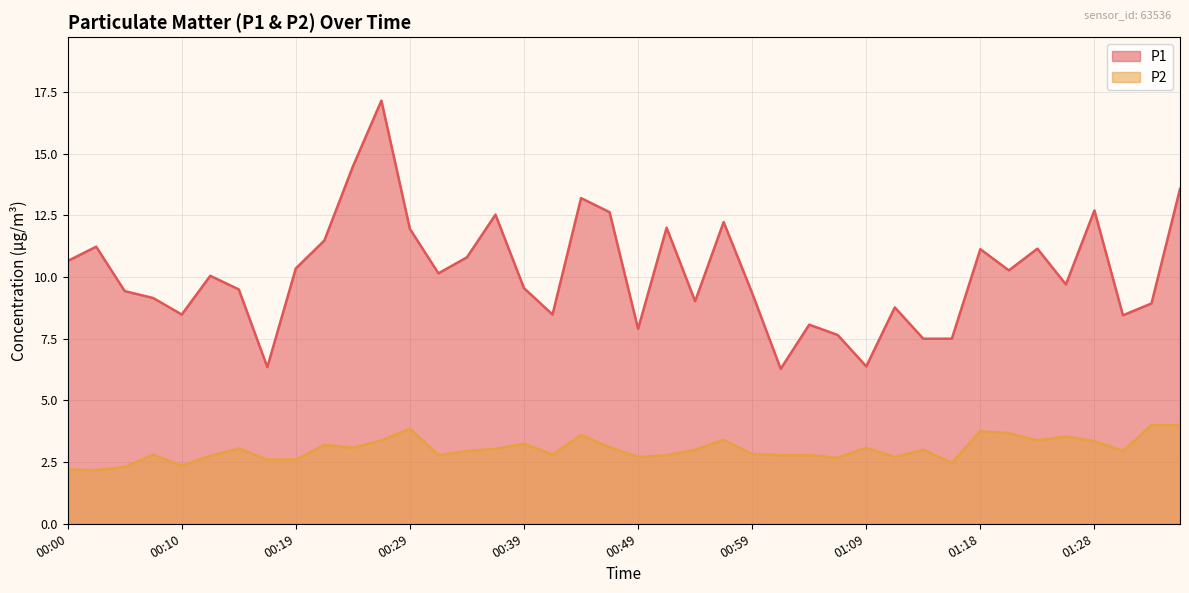

True or false: P1 and P2 intersect in this chart.

False